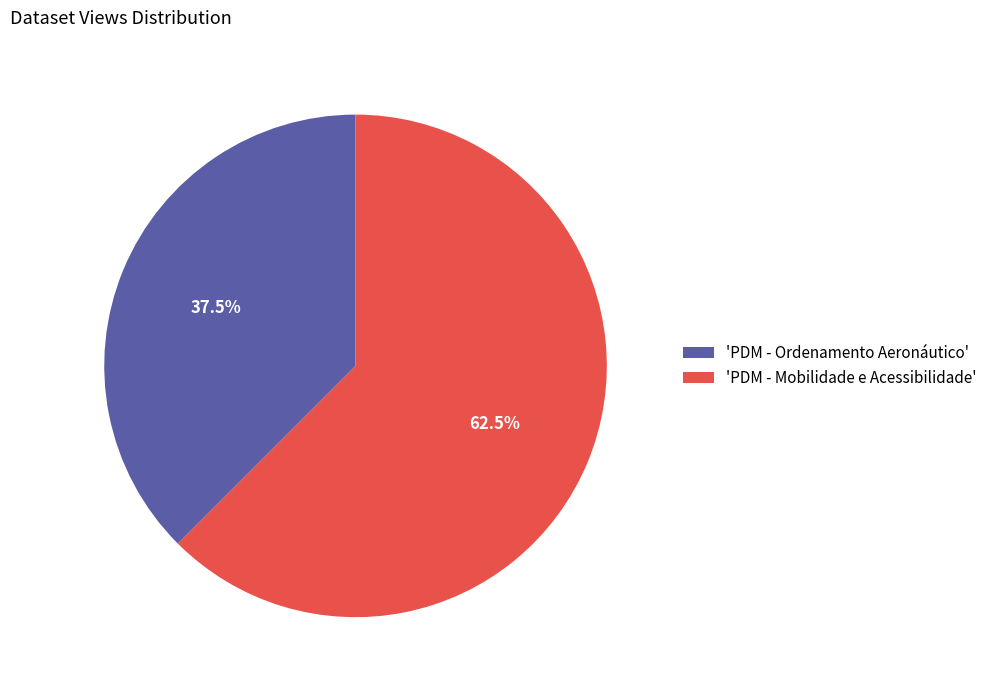

Do 'PDM - Mobilidade e Acessibilidade' and 'PDM - Ordenamento Aeronáutico' together represent more than half of the pie?

Yes